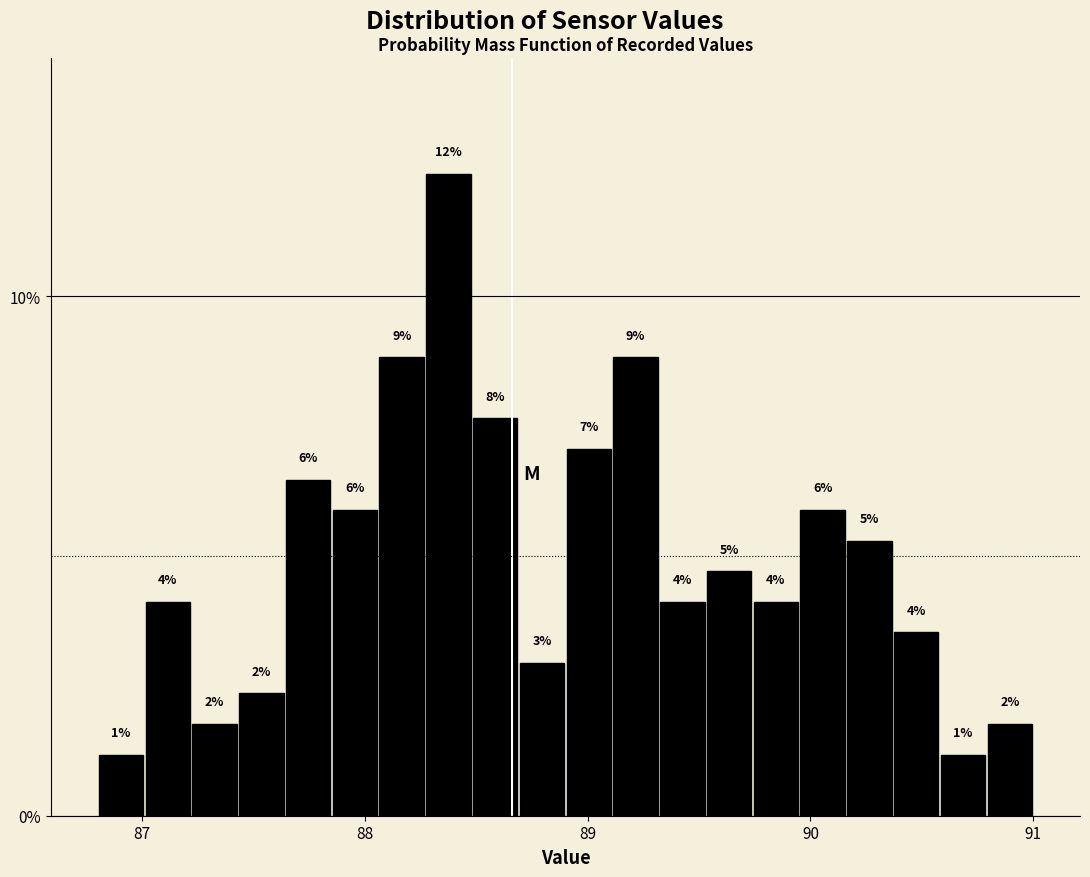

Read against the x-axis, roughly where is the centre of the tallest bar?

88.4